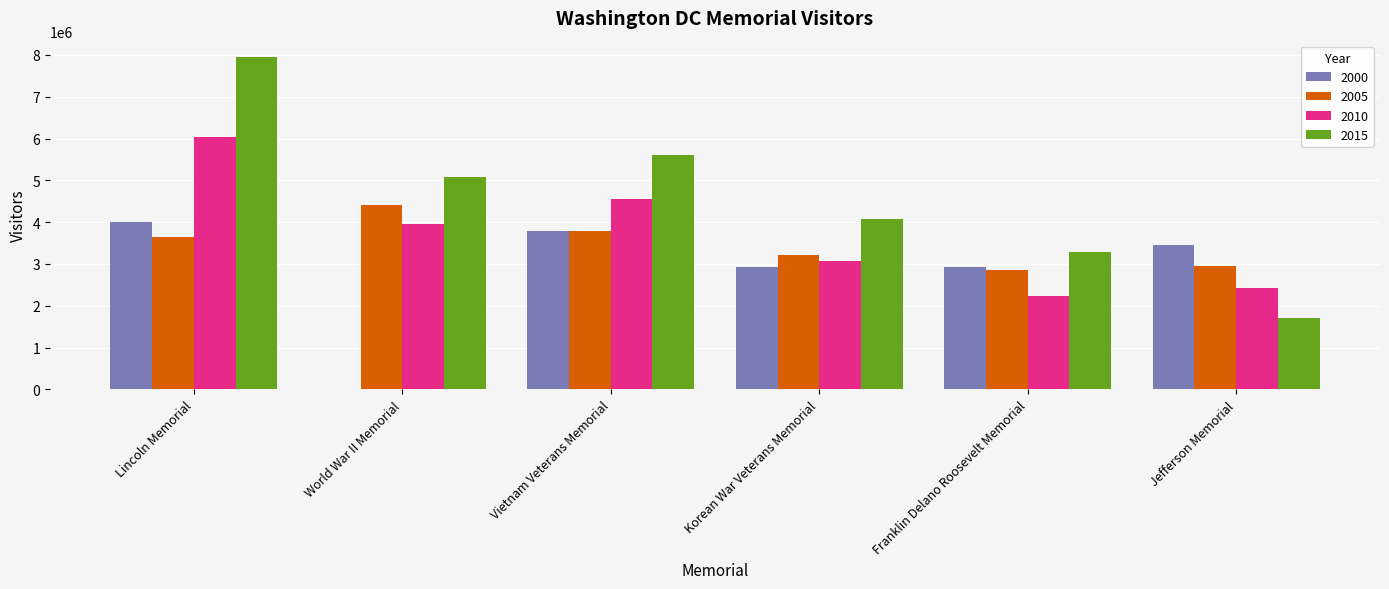

At which category does the chart reach its peak across all series?

Lincoln Memorial